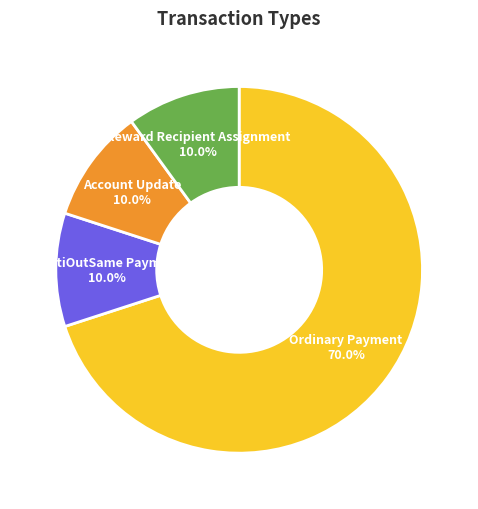

Does any single category account for the majority?

Yes